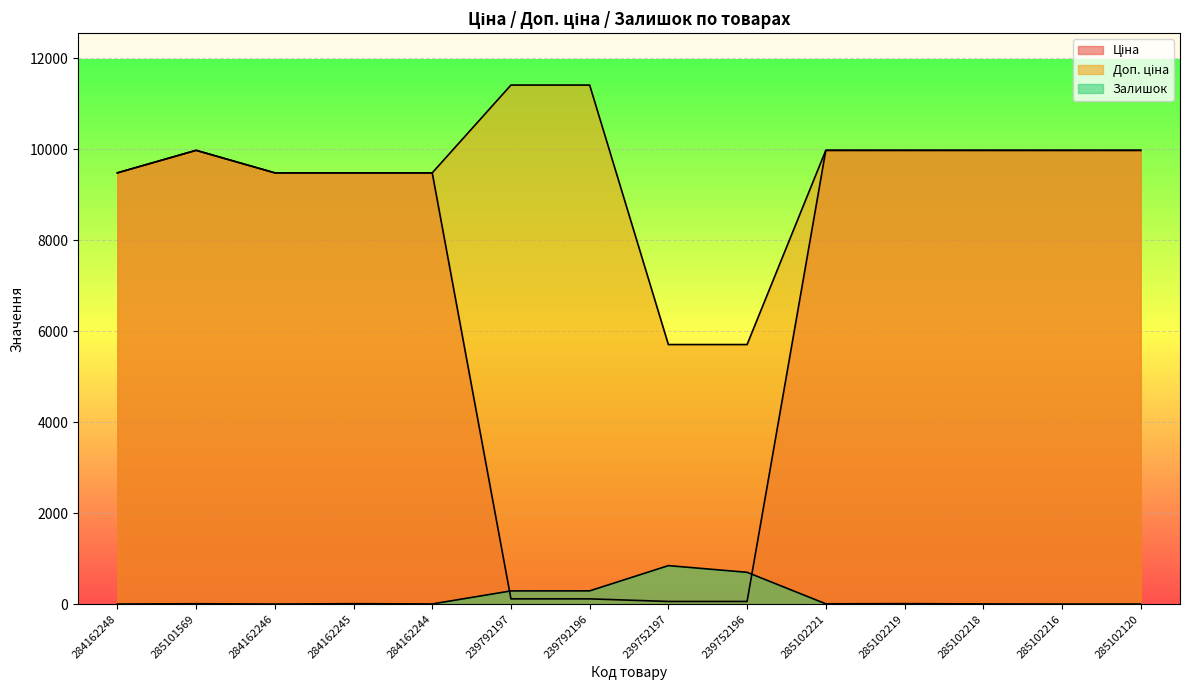

In Залишок, how many points are higher than both neighbors (excluding endpoints)?

4